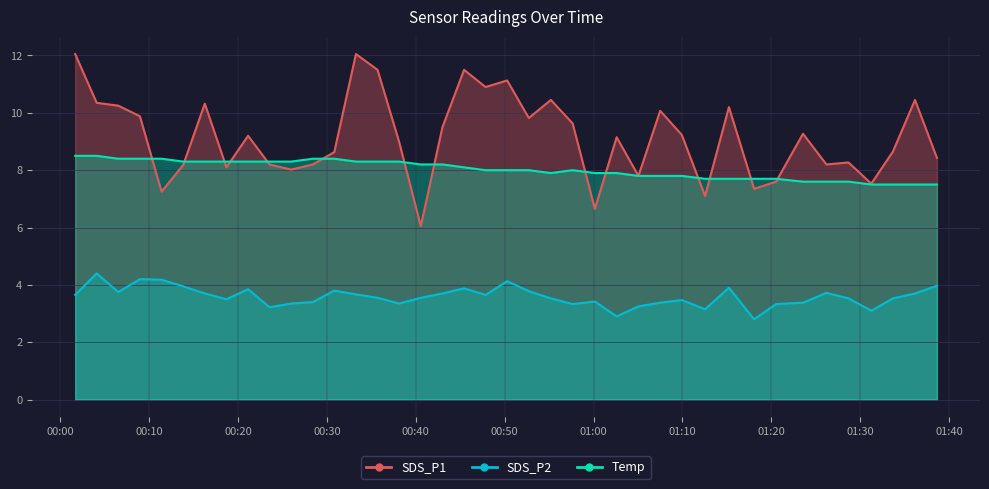

What value does the SDS_P1 series have at 2023/04/30 00:08:58?

9.9